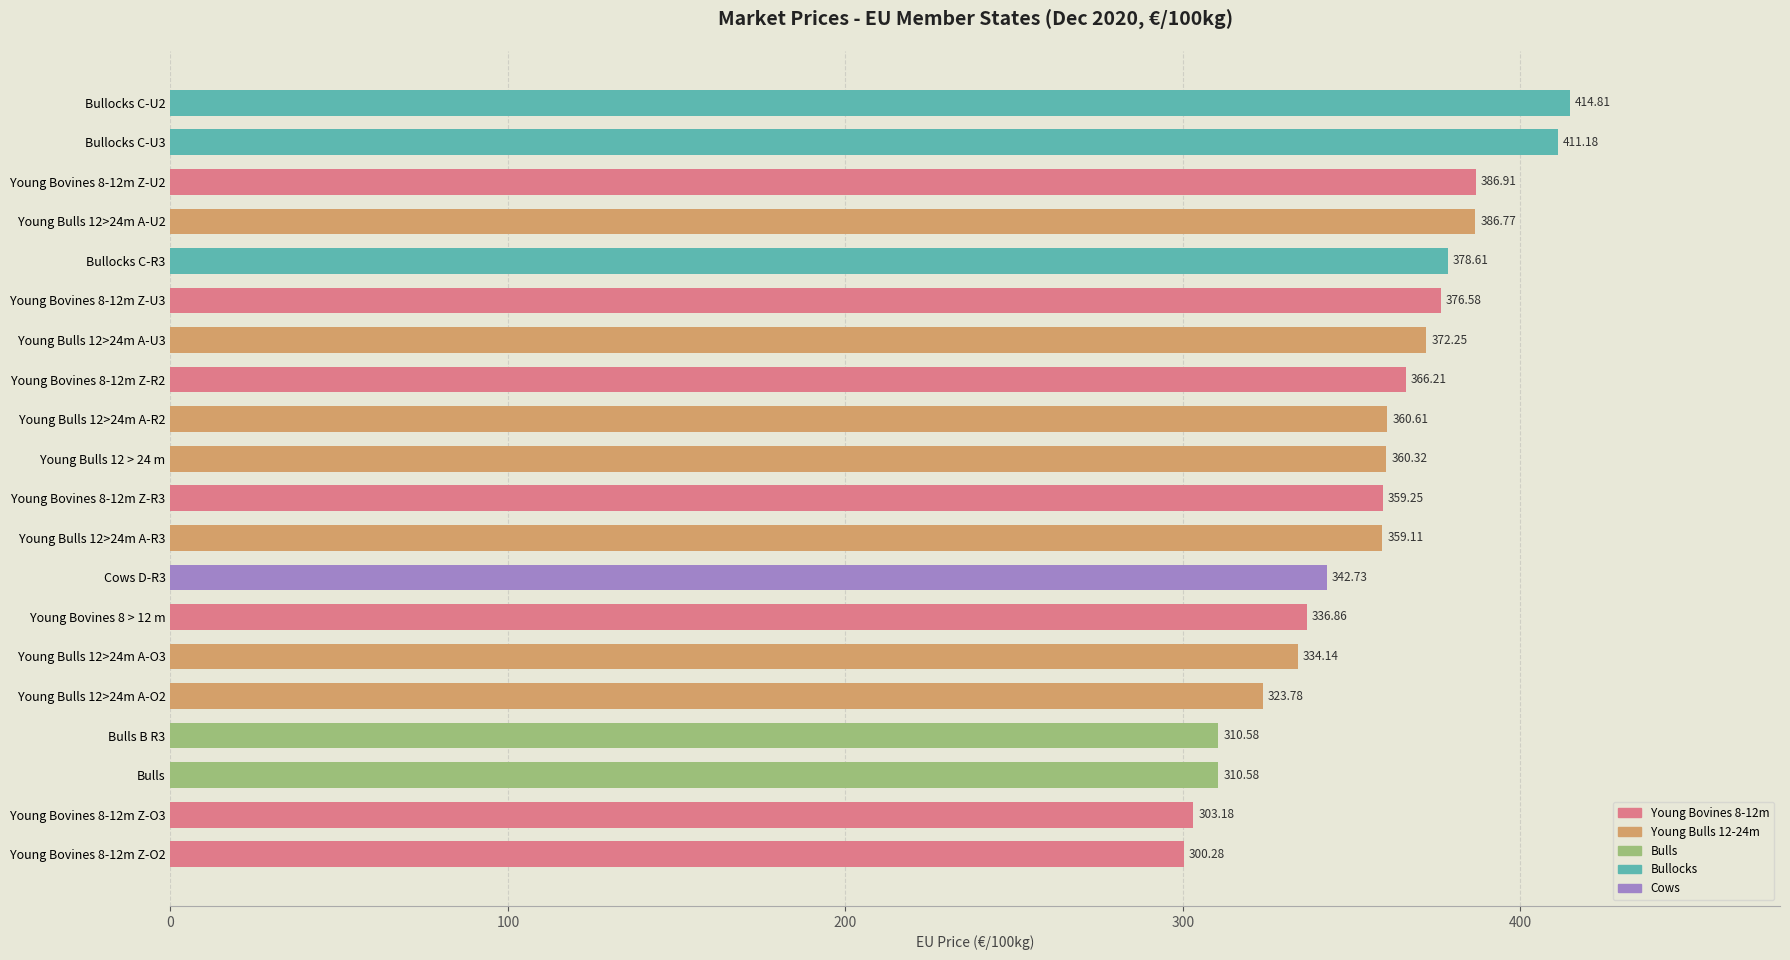

How many values exceed 360?

10